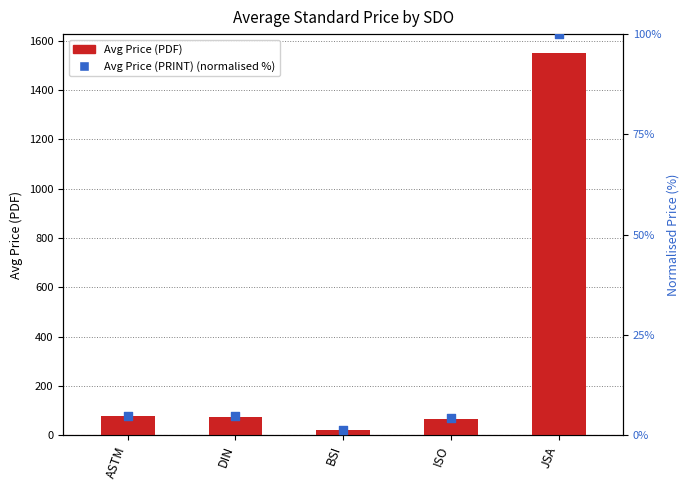

Which series has the largest total across all categories?

Avg Price (PDF)